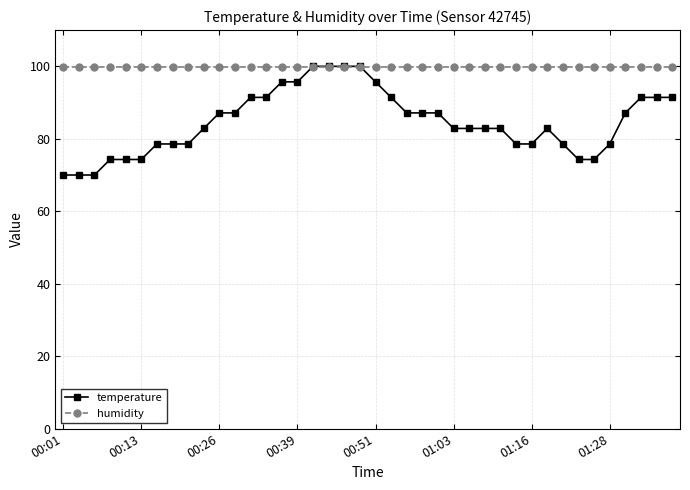

What is the maximum value shown in the chart?

100.0